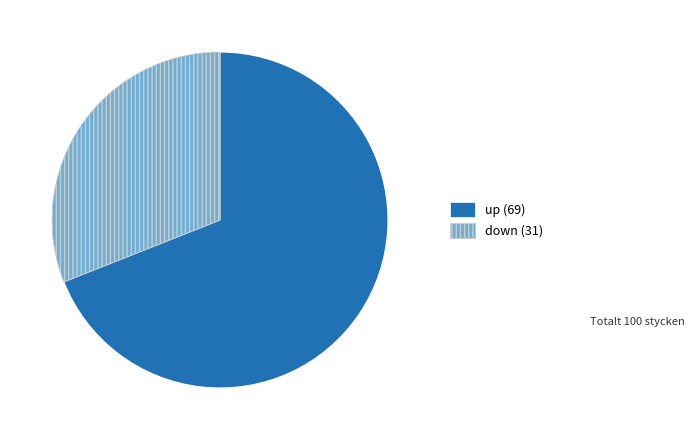

Is it true that down is 43% of the pie?

False